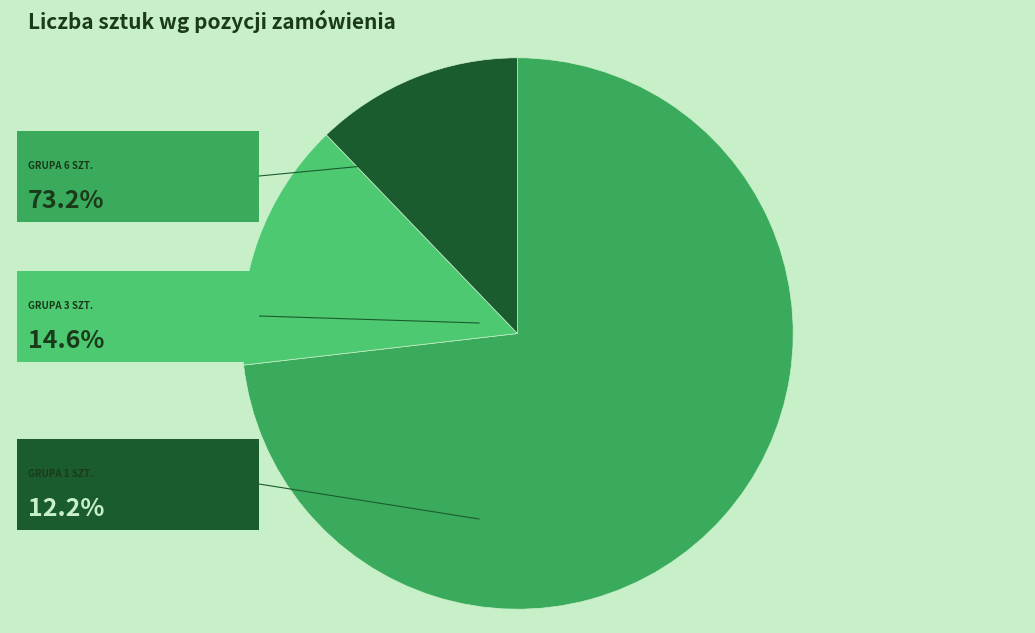

Does any single category account for the majority?

Yes